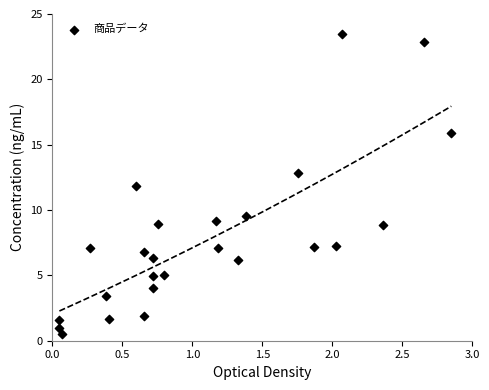

What is the range of Y values (max minus min)?

23.0